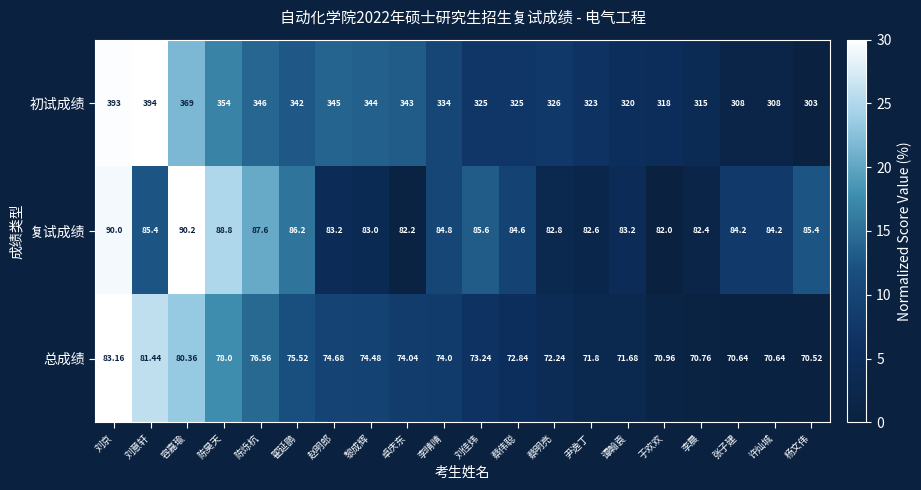

What is the total value across all series at 蔡明亮?

481.0